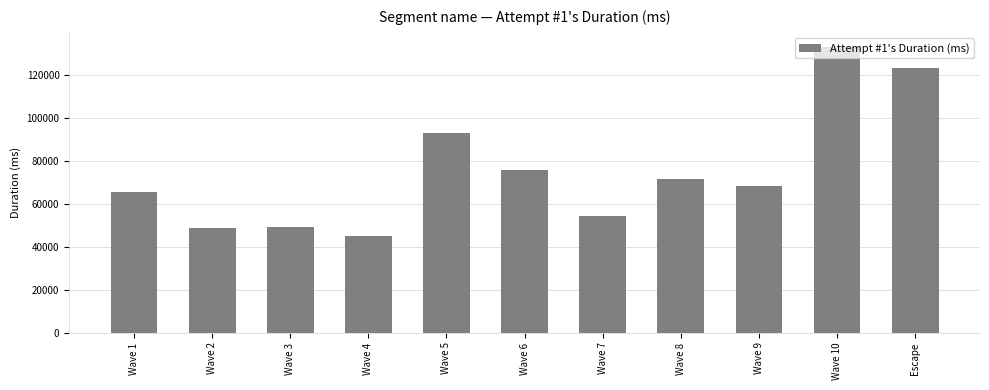

What is the label of the 11th bar from the right?

Wave 1